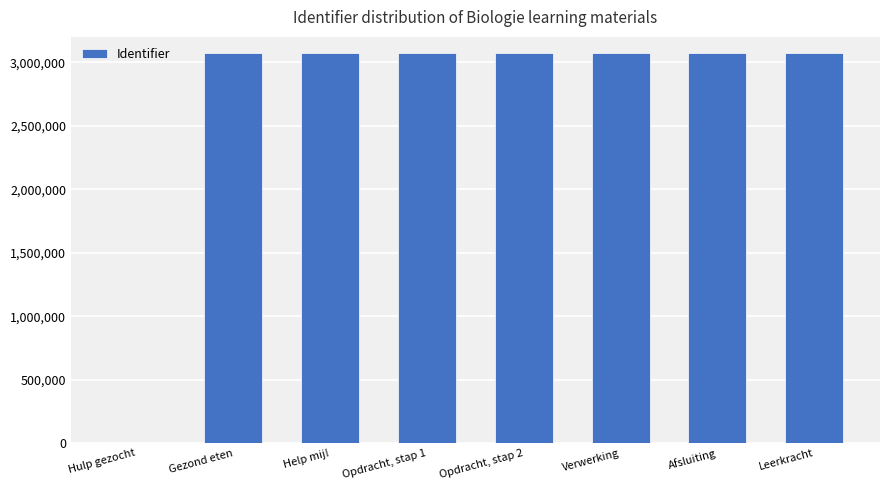

What is the greatest value displayed?

3071361